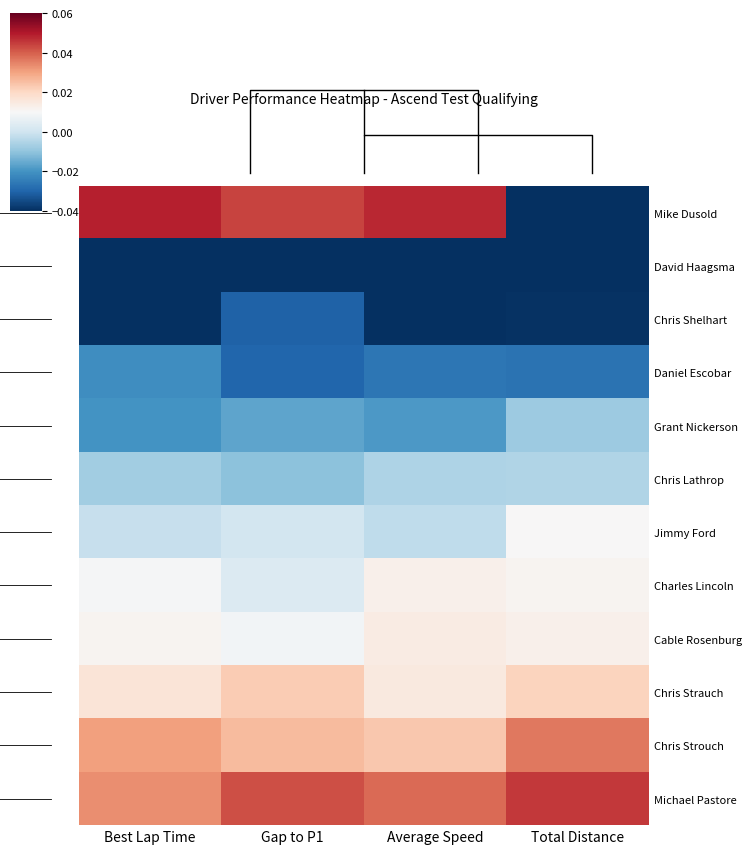

Between Total Distance and Average Speed, which is larger?

Average Speed